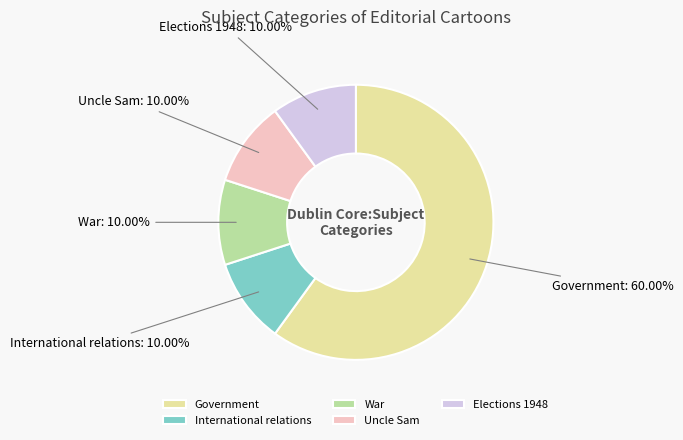

To the nearest percent, what percentage of the pie is Government?

60%